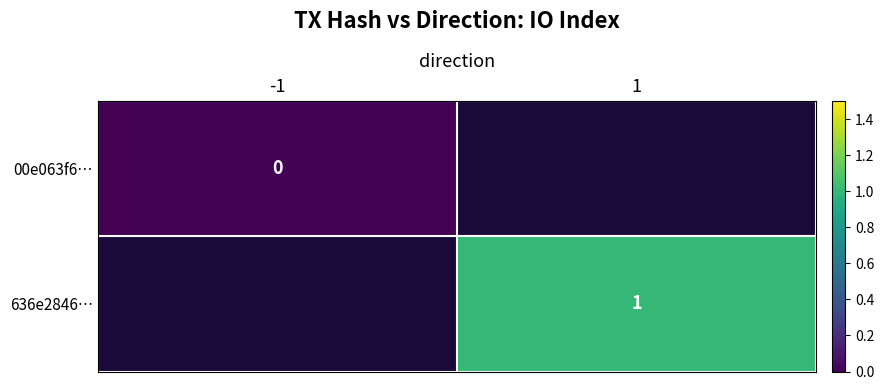

Is it true that 636e2846… equals 0 at 1?

False